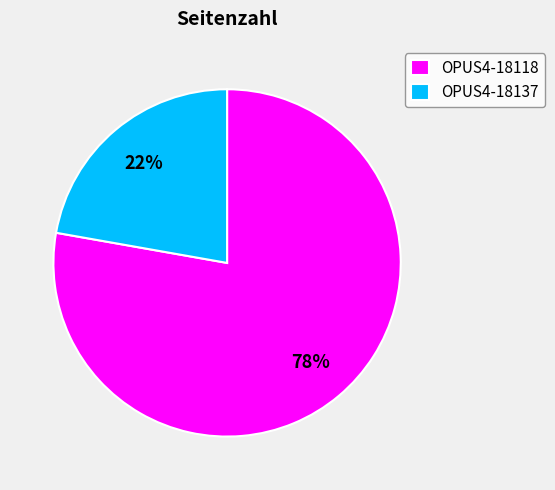

Do OPUS4-18137 and OPUS4-18118 together represent more than half of the pie?

Yes